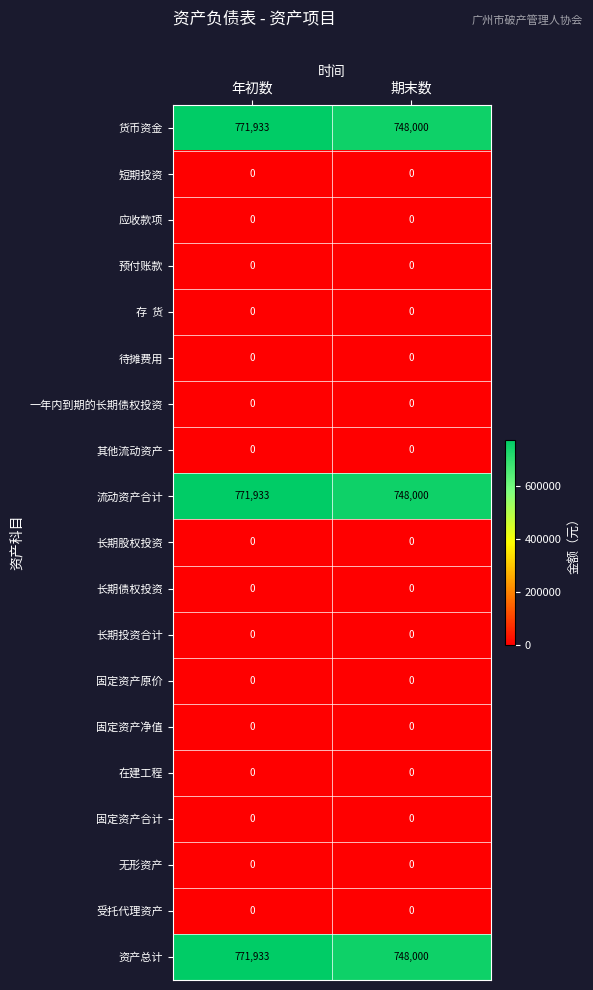

At which category is the sum across all series the highest?

年初数